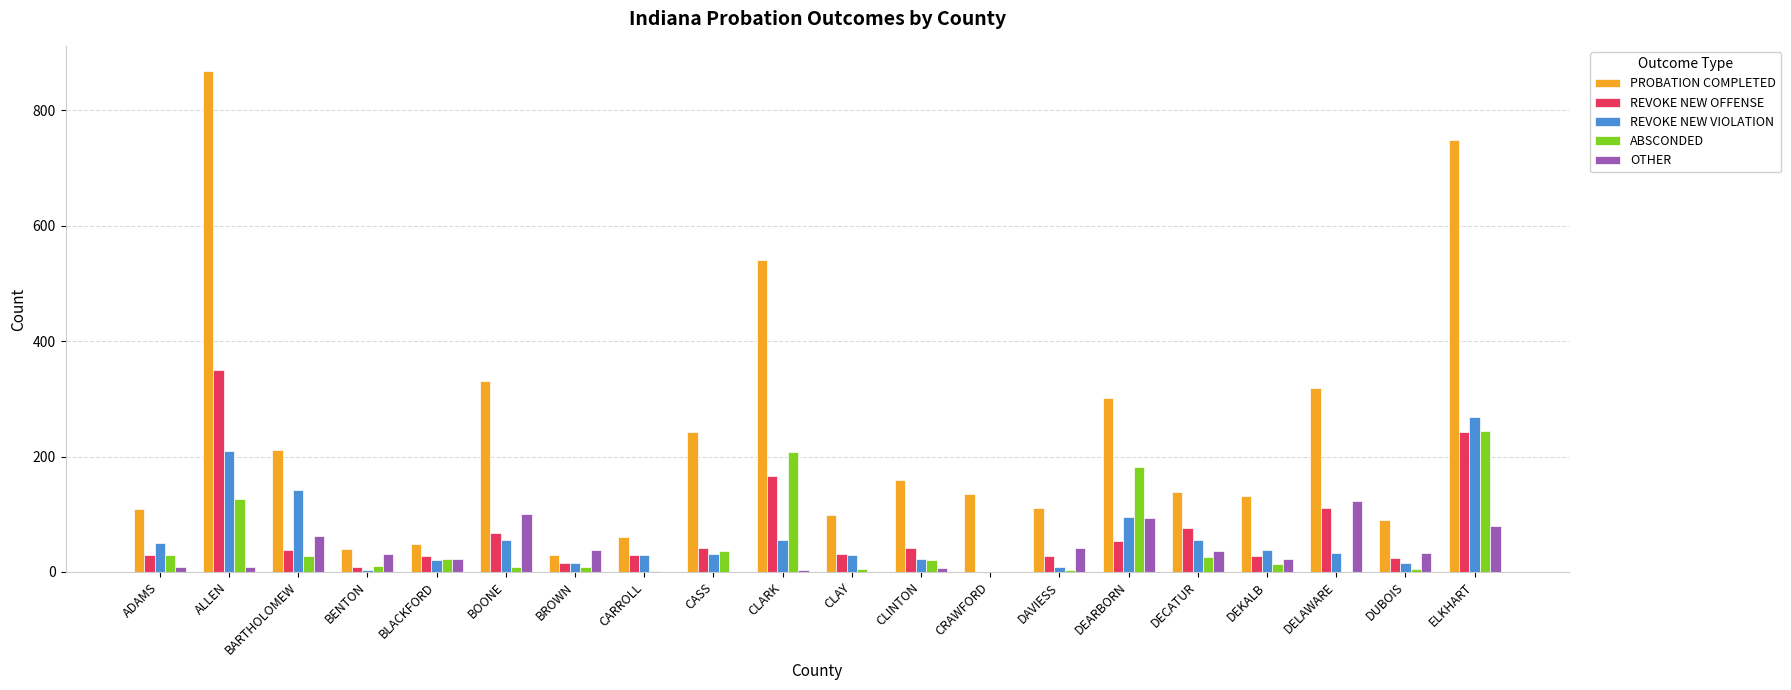

True or false: REVOKE NEW VIOLATION has a value of 33 at DELAWARE.

True